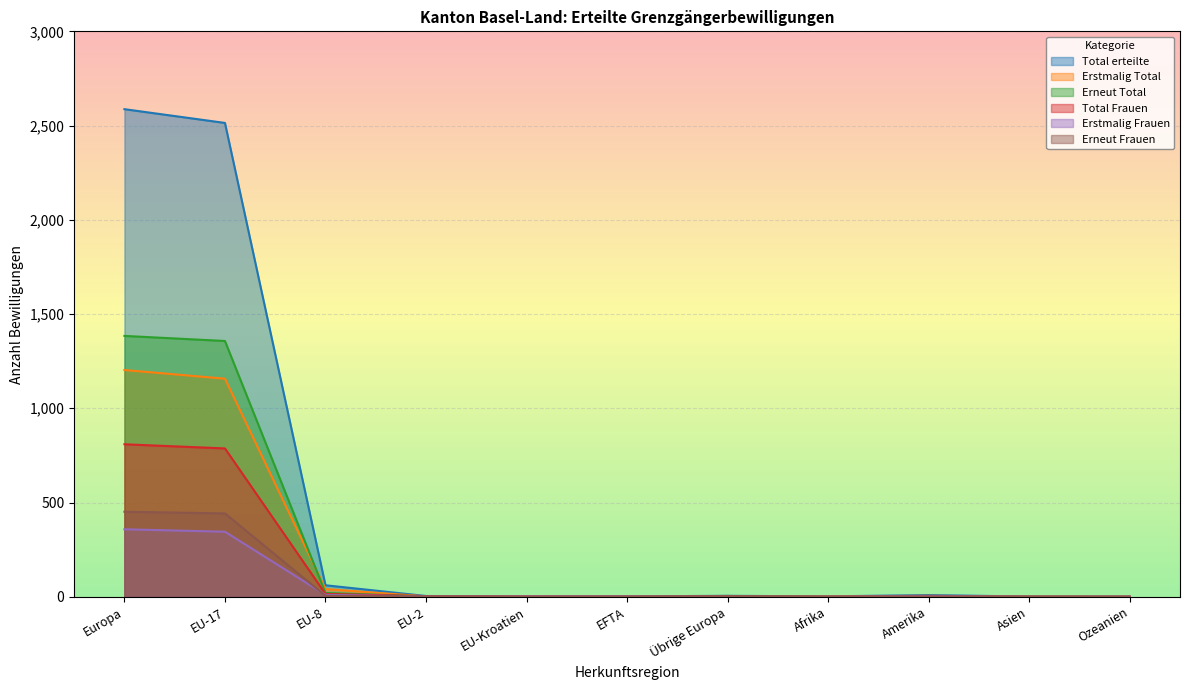

What are all the series names shown in the legend?

Total erteilte, Erstmalig Total, Erneut Total, Total Frauen, Erstmalig Frauen, Erneut Frauen